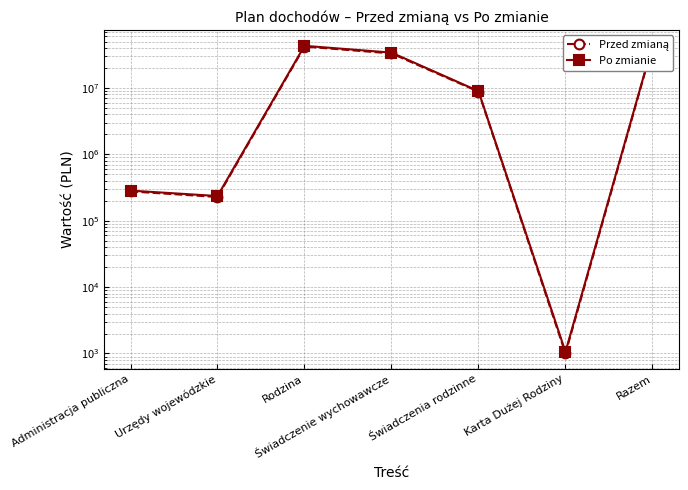

True or false: Przed zmianą and Po zmianie cross at least once.

False